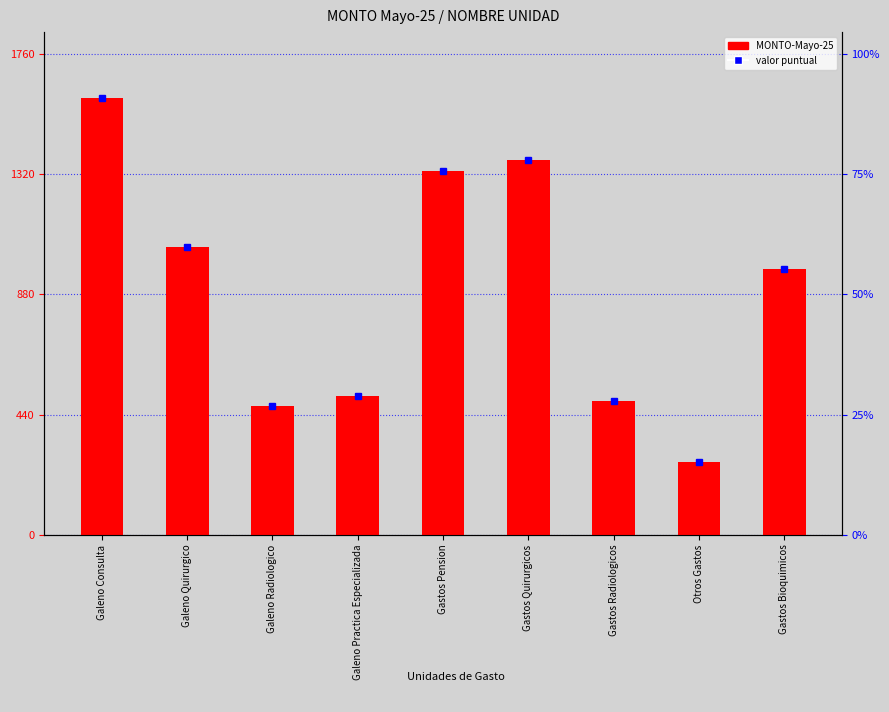

What is the difference between the second highest and minimum values?

1105.3